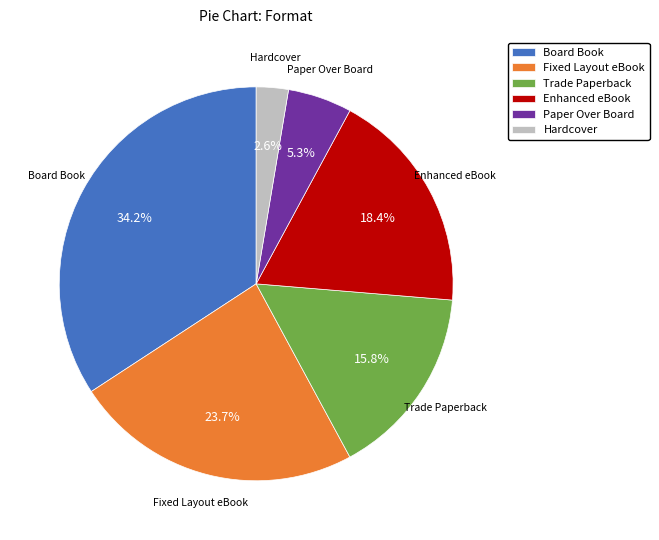

Approximately how many times larger is the value at Hardcover compared to Paper Over Board?

0.5